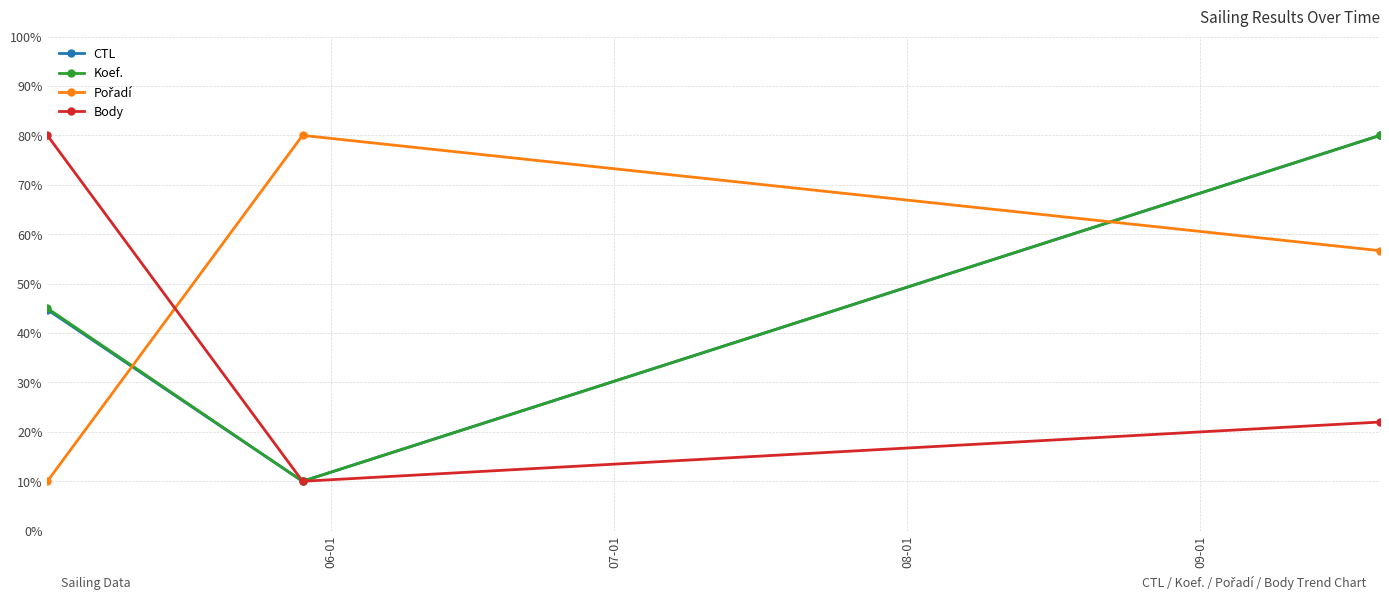

How many values in the Body series exceed 21?

2